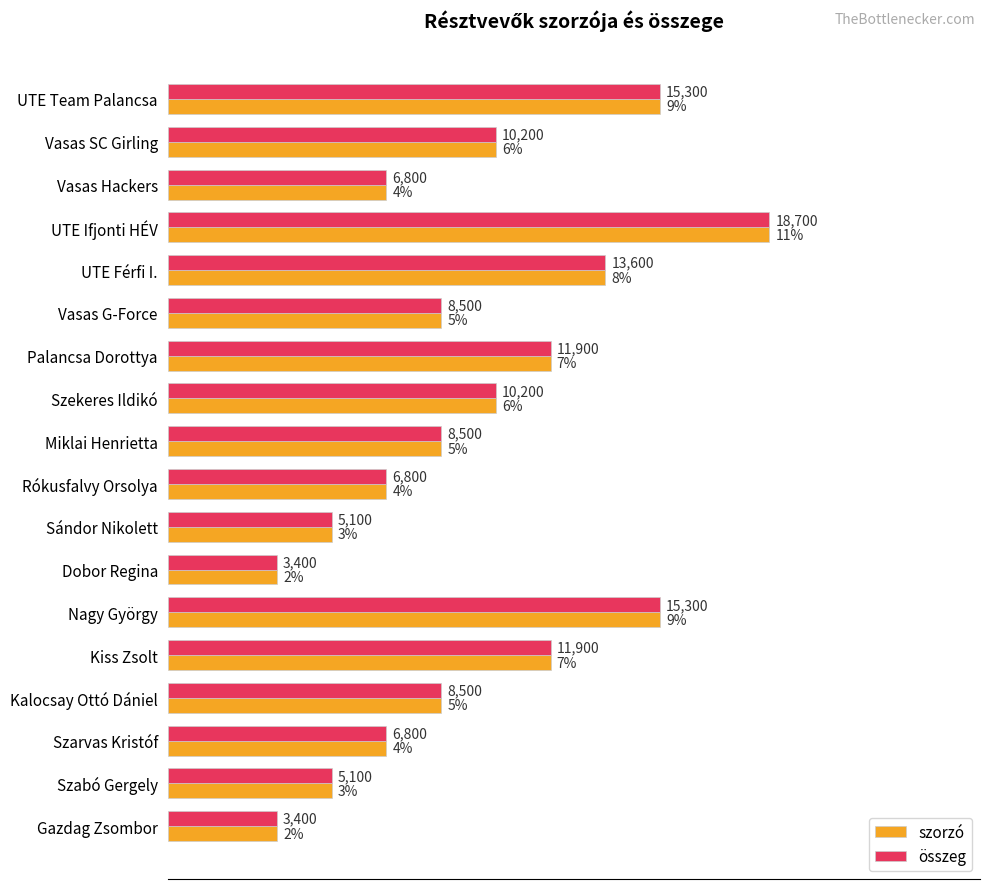

List the series in order of their peak value, lowest first.

szorzó, összeg